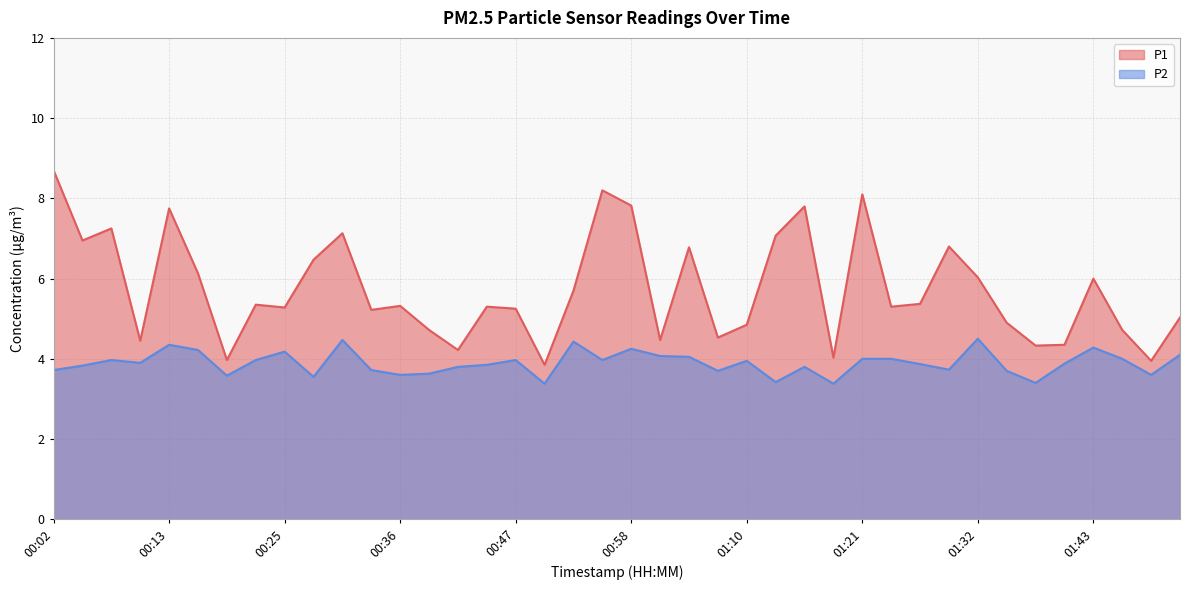

At 01:04, list the series in order from largest to smallest.

P1, P2